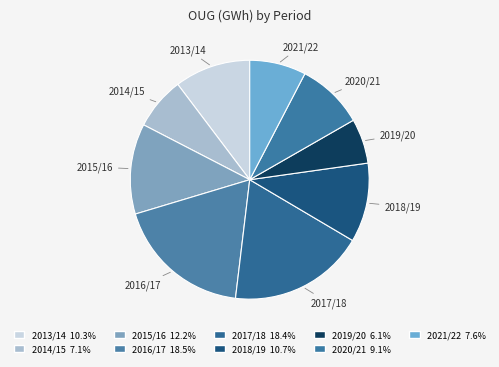

How many segments does this pie chart have?

9